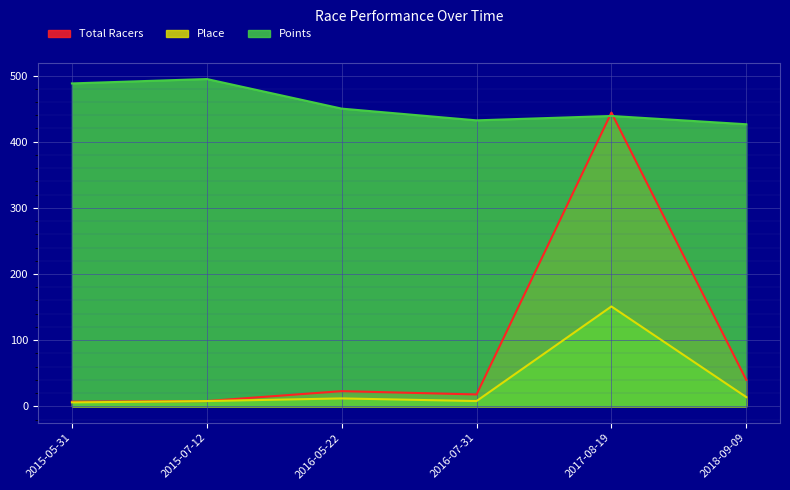

How many lines are shown in the chart?

3